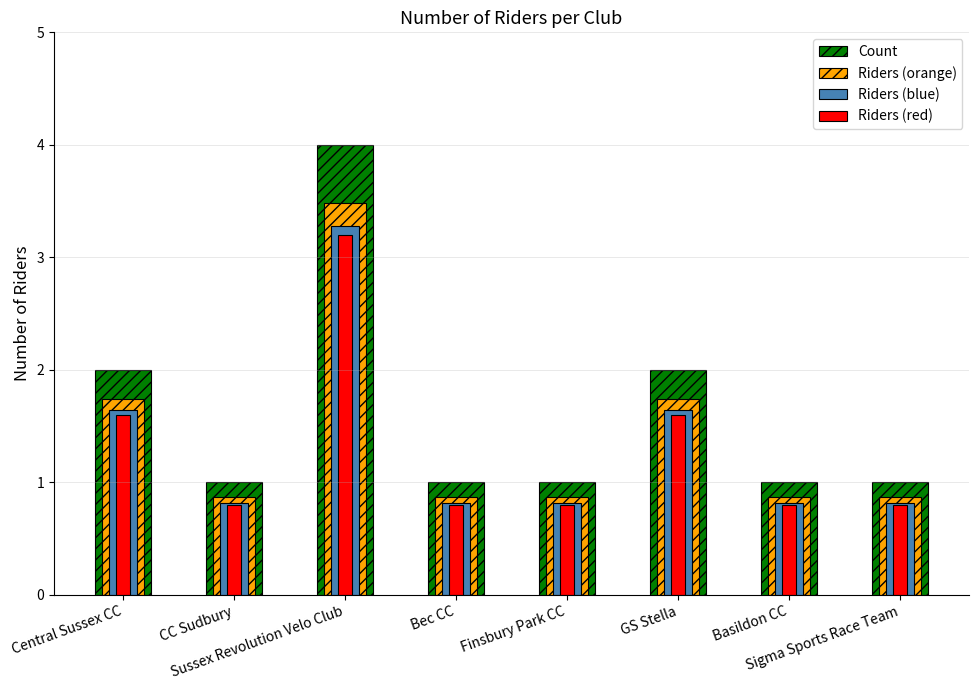

Which series has the largest total across all categories?

Count